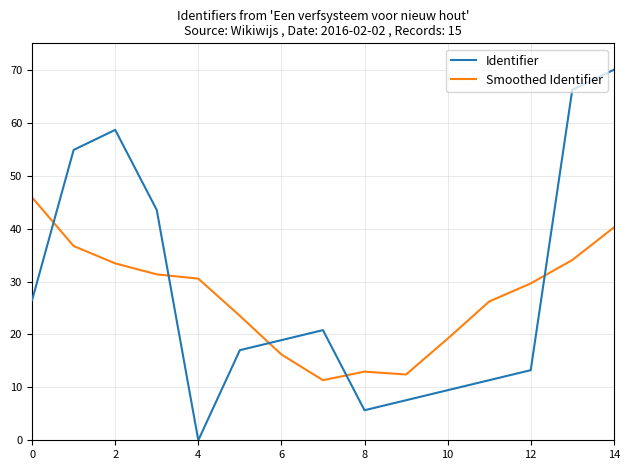

List the series in order of their peak value, highest first.

Identifier, Smoothed Identifier